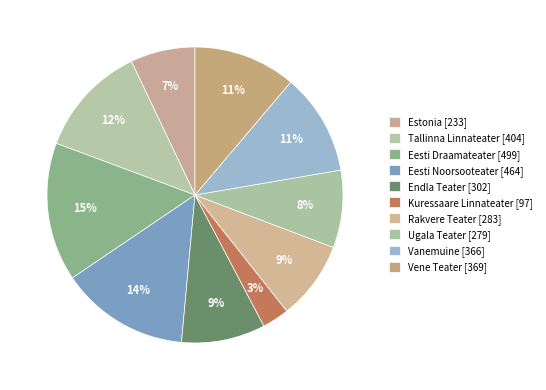

Approximately how many times larger is the value at Kuressaare Linnateater [97] compared to Rakvere Teater [283]?

0.3